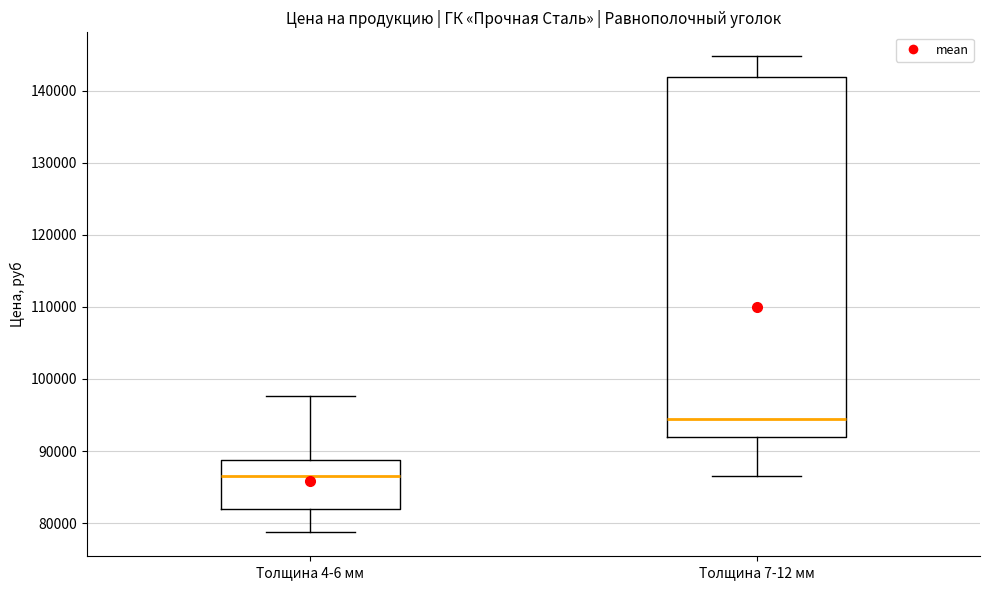

Where is the lower edge of the box for Толщина 7-12 мм on the y-axis? The values are not printed on the chart, so give them approximately, as read against the axis.

92000